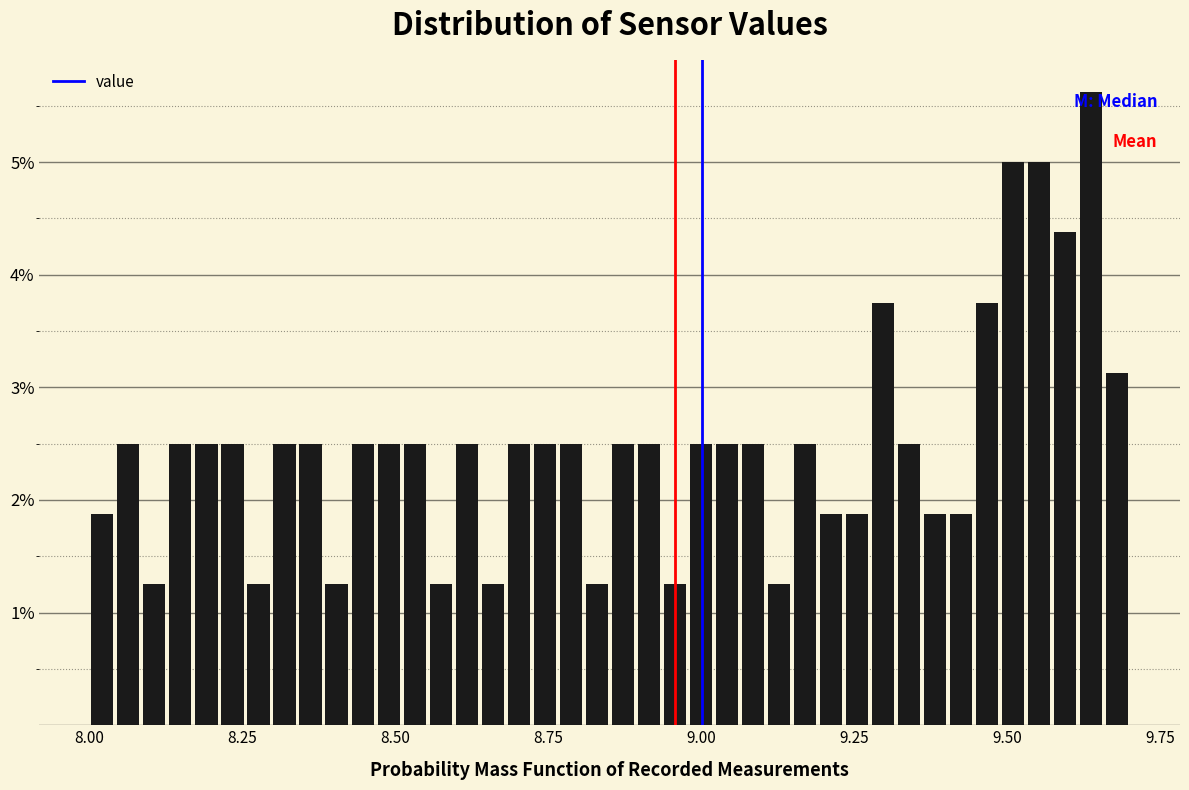

Read against the x-axis, roughly where is the centre of the tallest bar?

9.65